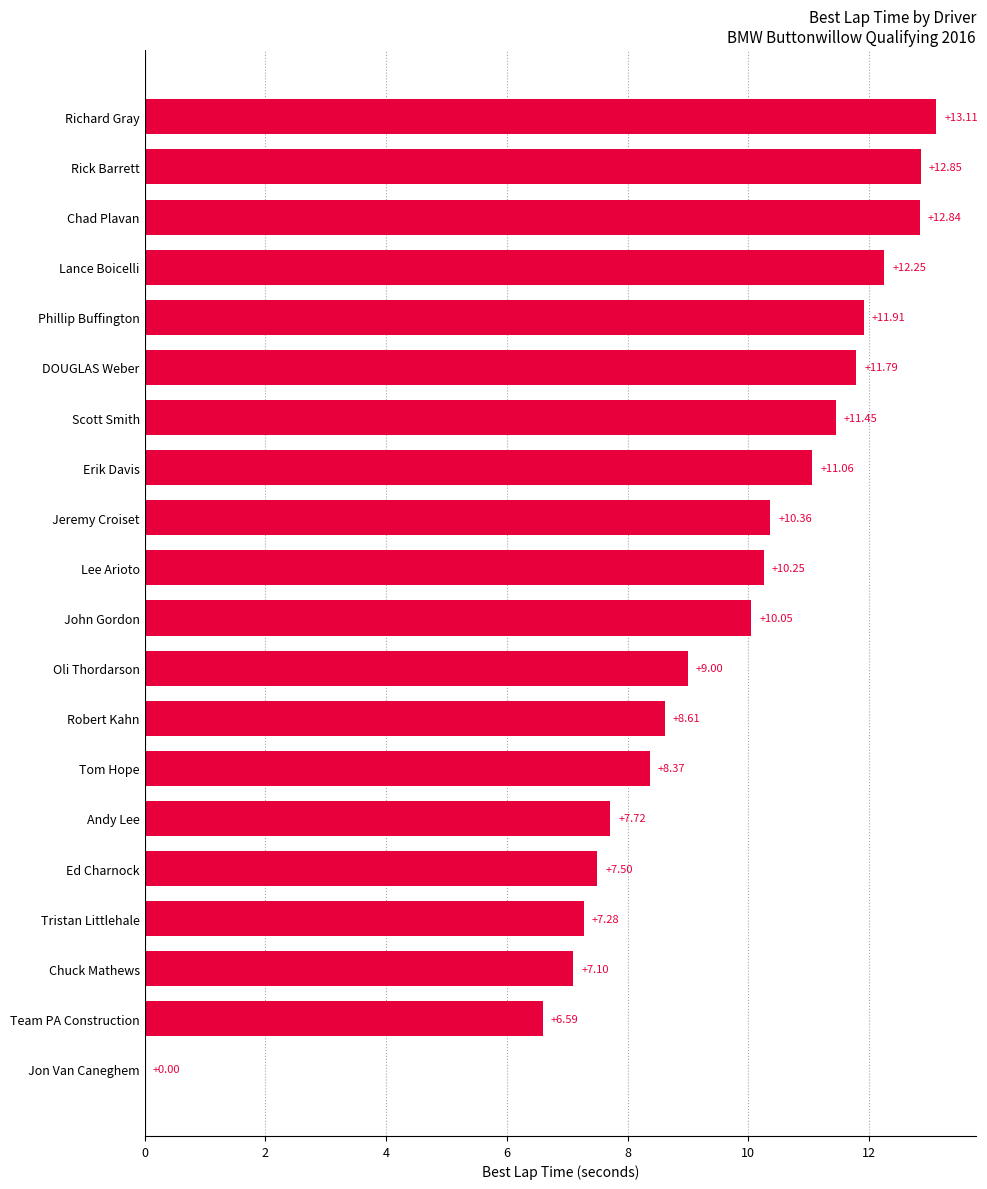

What is the change in value from Tristan Littlehale to Robert Kahn?

+1.3